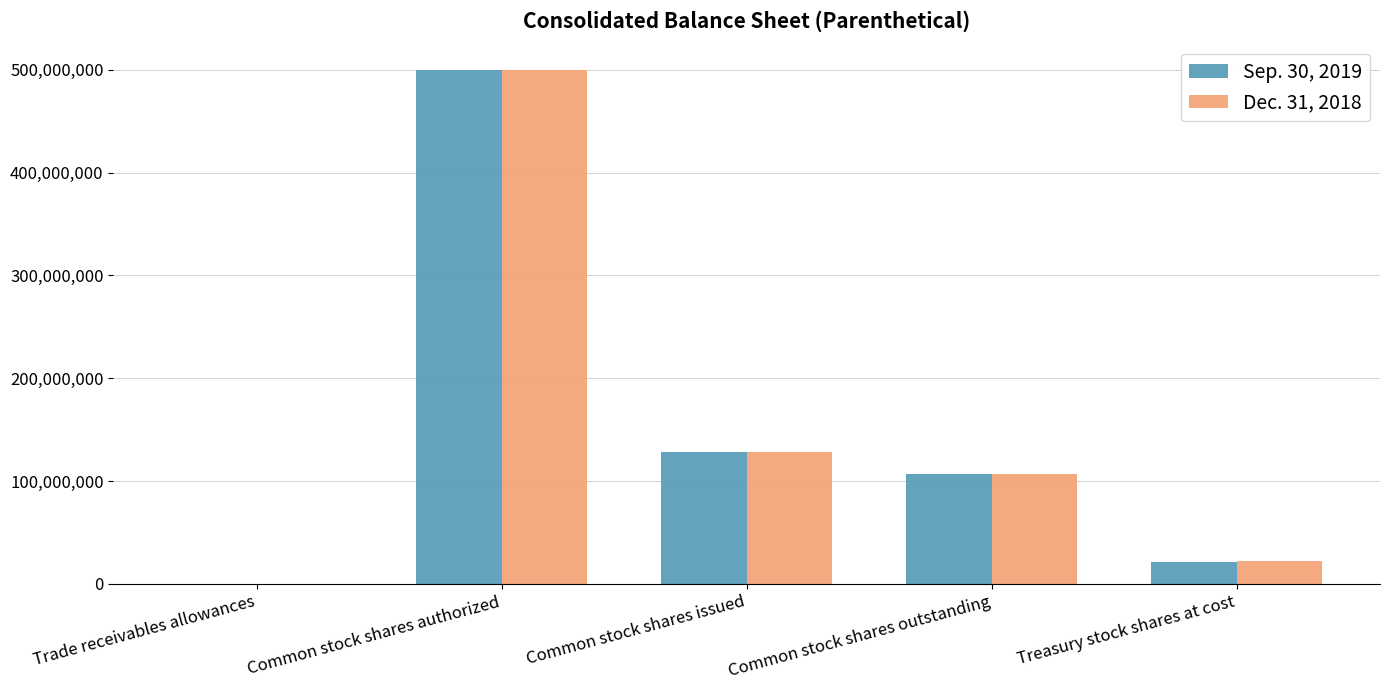

Is it true that Sep. 30, 2019 equals 106775922 at Common stock shares outstanding?

True